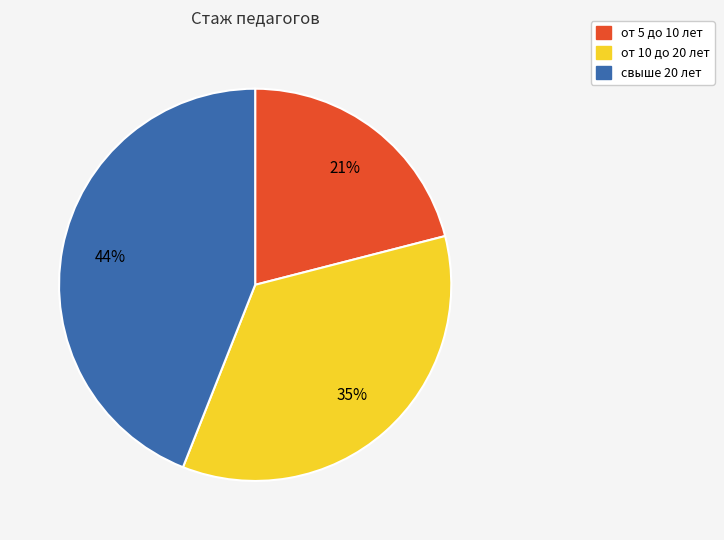

What percentage is the от 5 до 10 лет slice, to the nearest percent?

21%